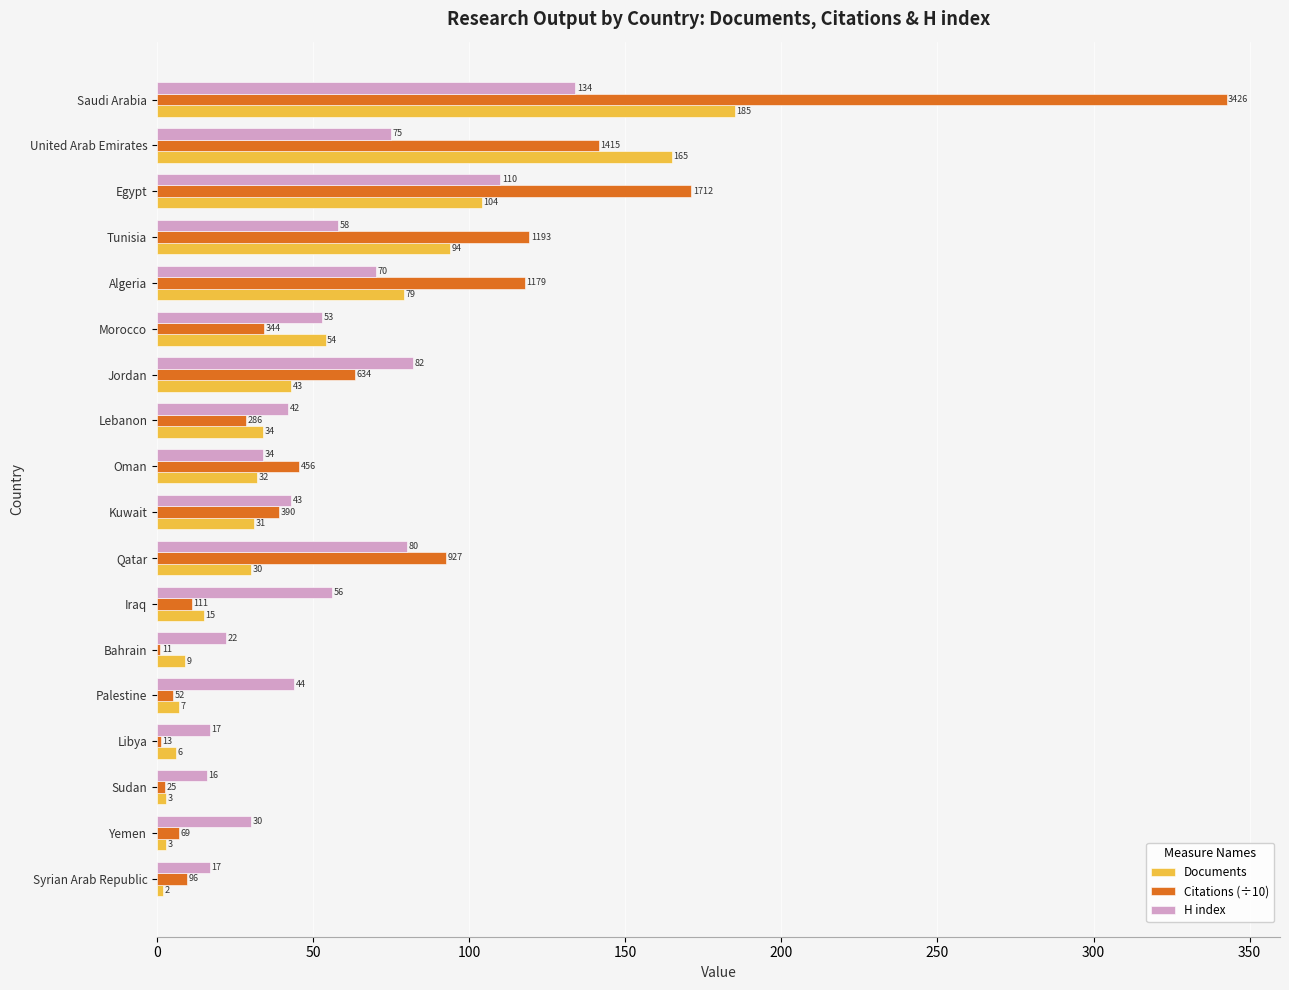

What is the average value of the Citations (÷10) series?

68.6